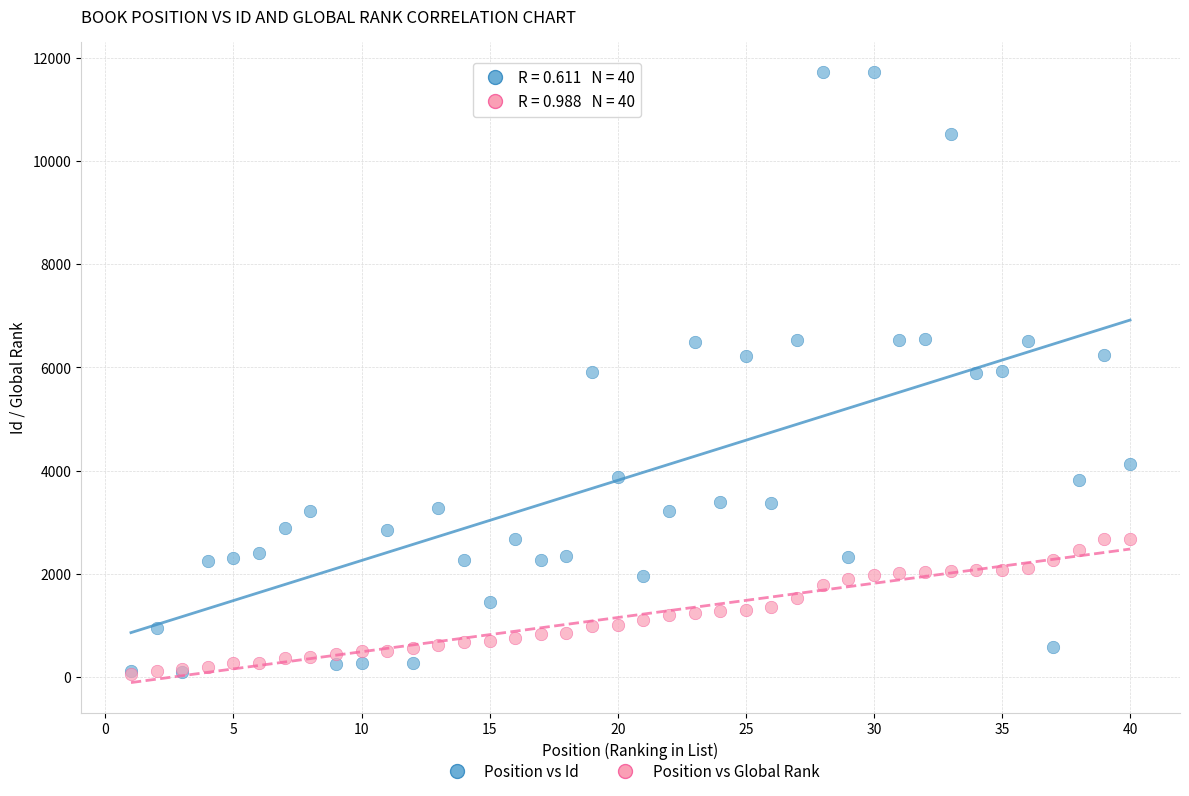

Which series contains the highest Y value?

Position vs Id